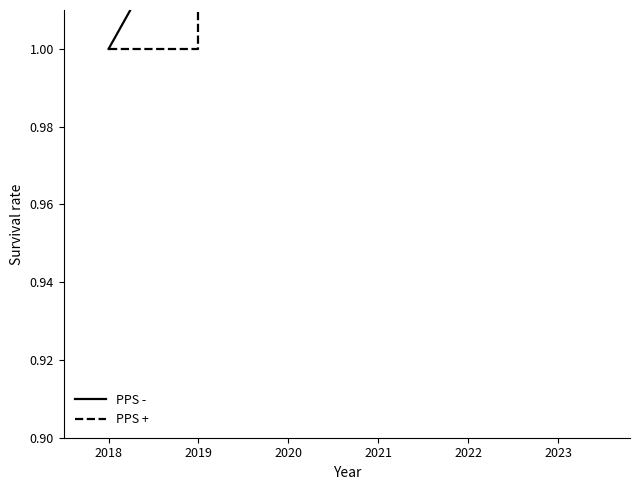

How many lines are shown in the chart?

2